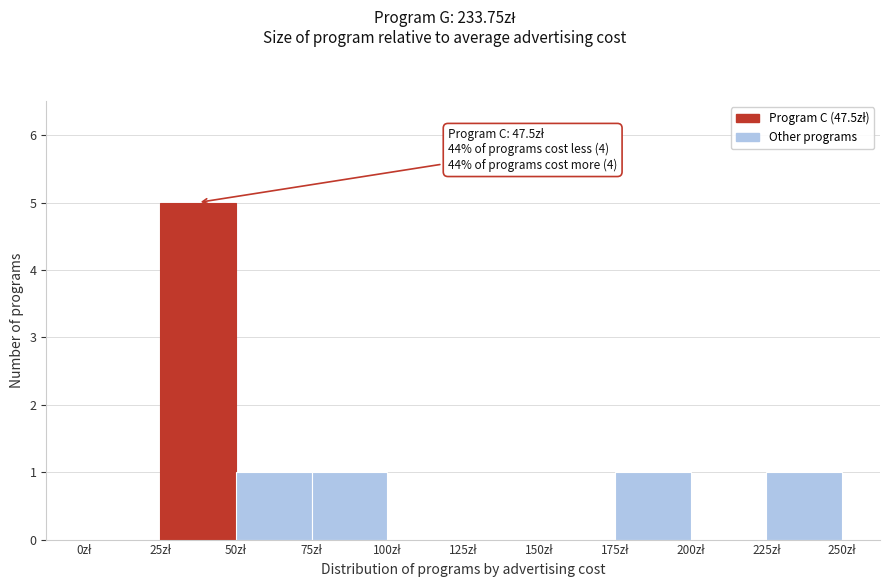

Over which range of the x-axis is the bar tallest?

25 to 50